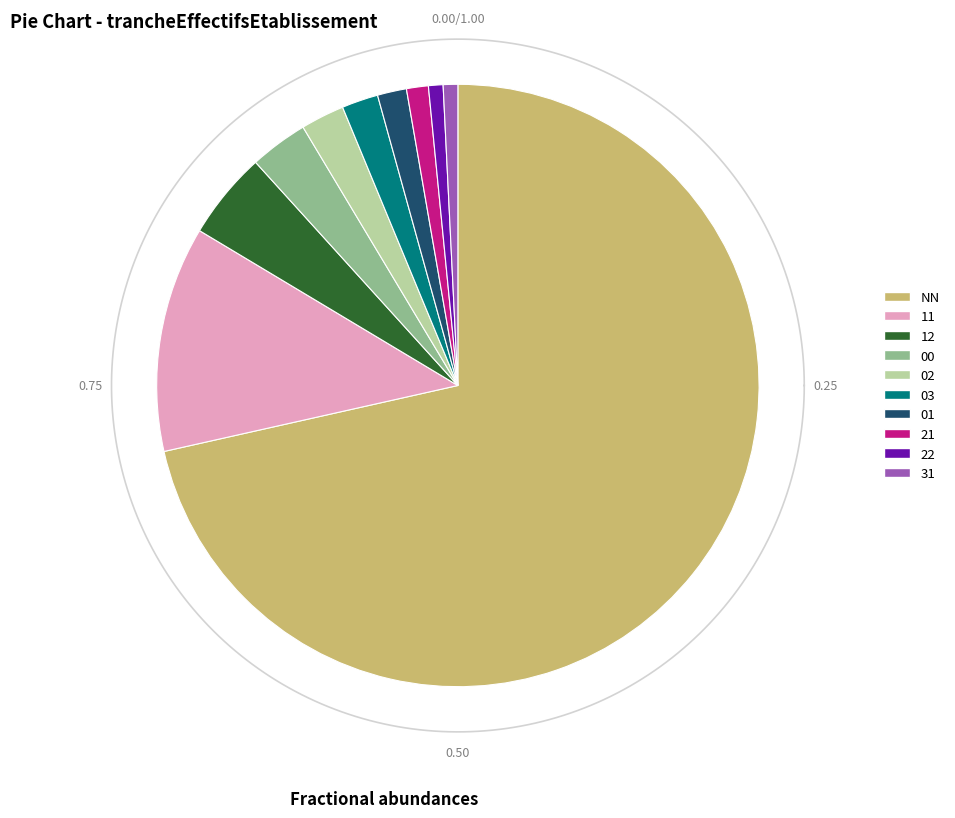

Count the number of slices in the pie.

10